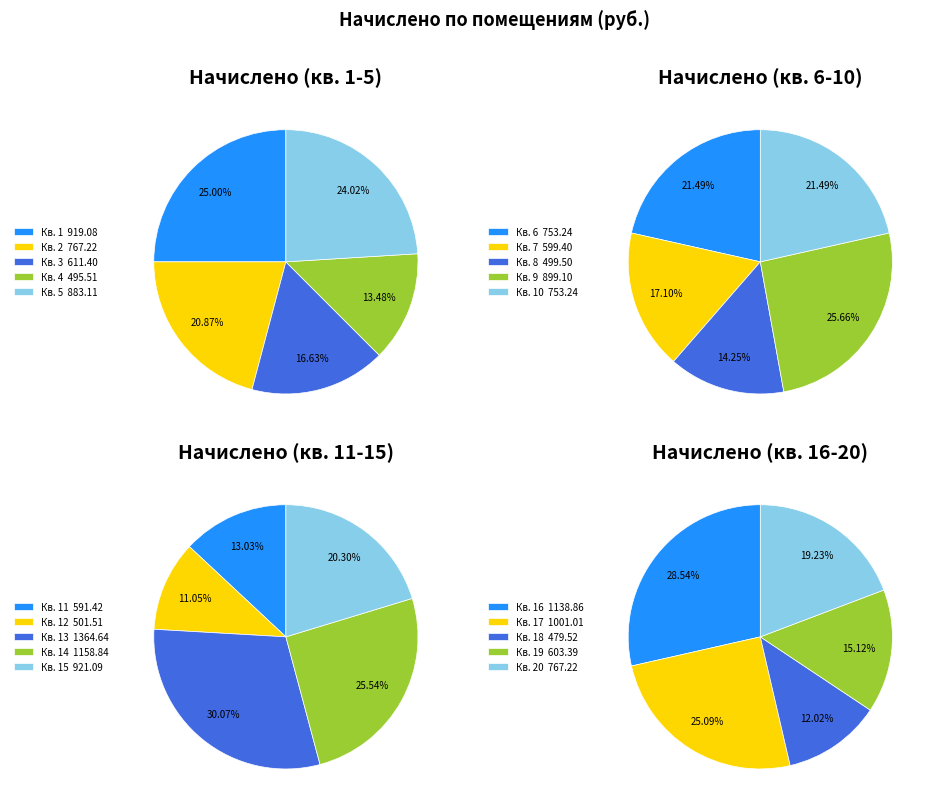

True or false: 14 accounts for 7% of the total.

True